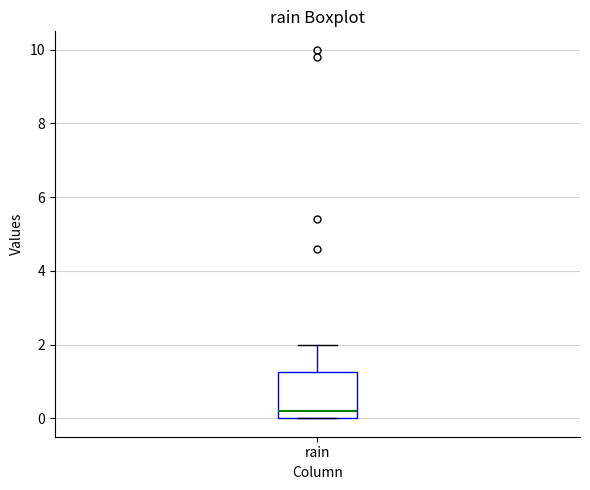

Transcribe this box plot: give where the median line is, the range the box spans, and where the two whiskers end, as read against the y-axis. The values are not printed on the chart, so give them approximately, as read against the axis.

median 0.2, box 0.0 to 1.2, whiskers 0.0 to 2.0